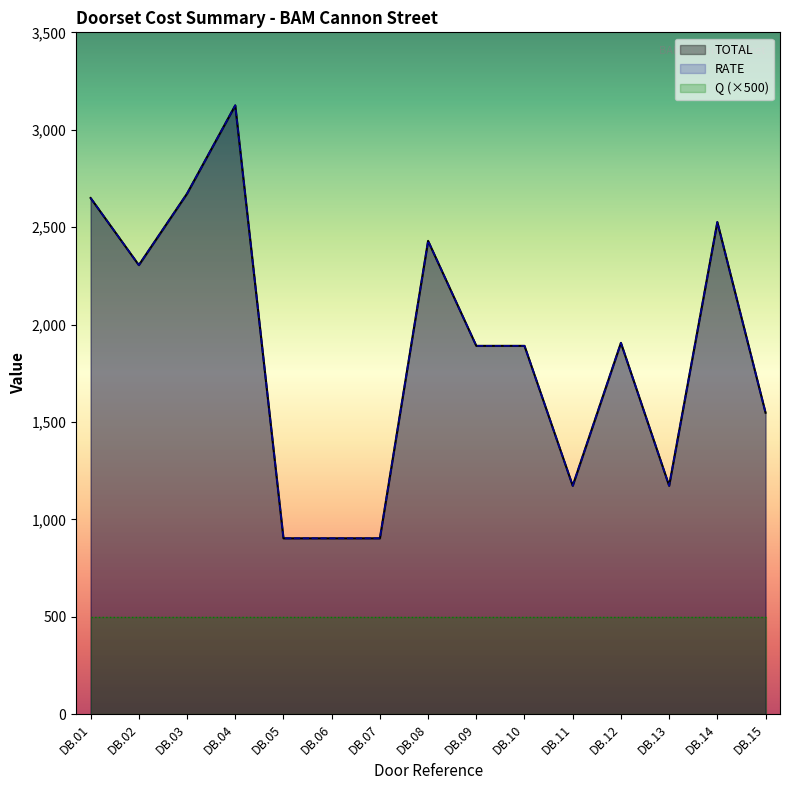

True or false: TOTAL has a value of 1173.0 at DB.13.

True